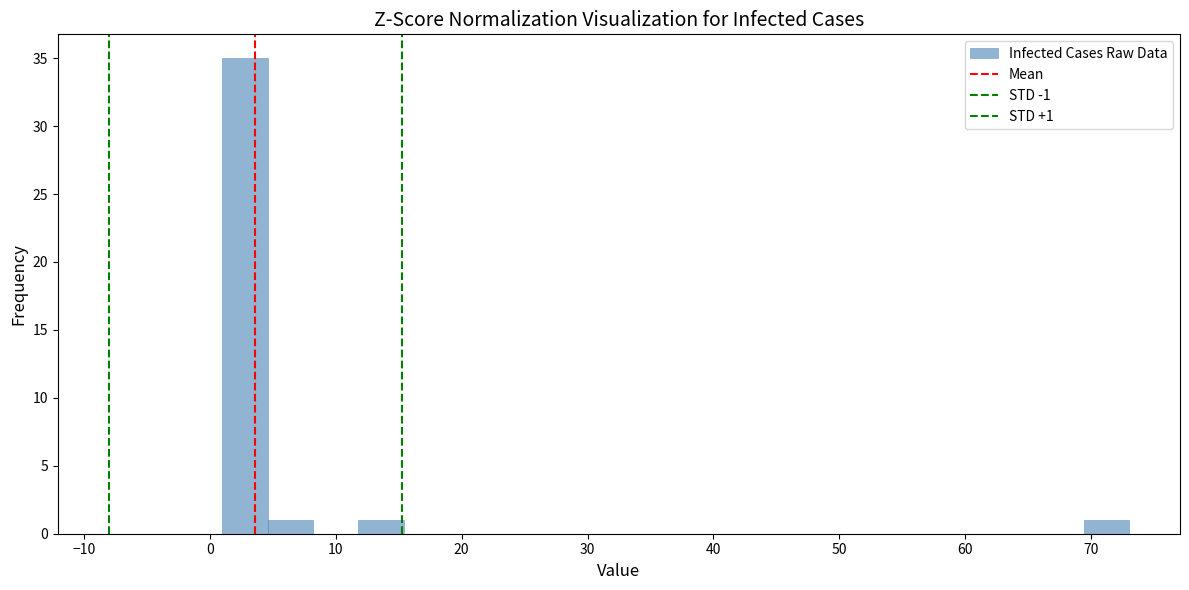

Read against the x-axis, roughly where is the centre of the tallest bar?

3